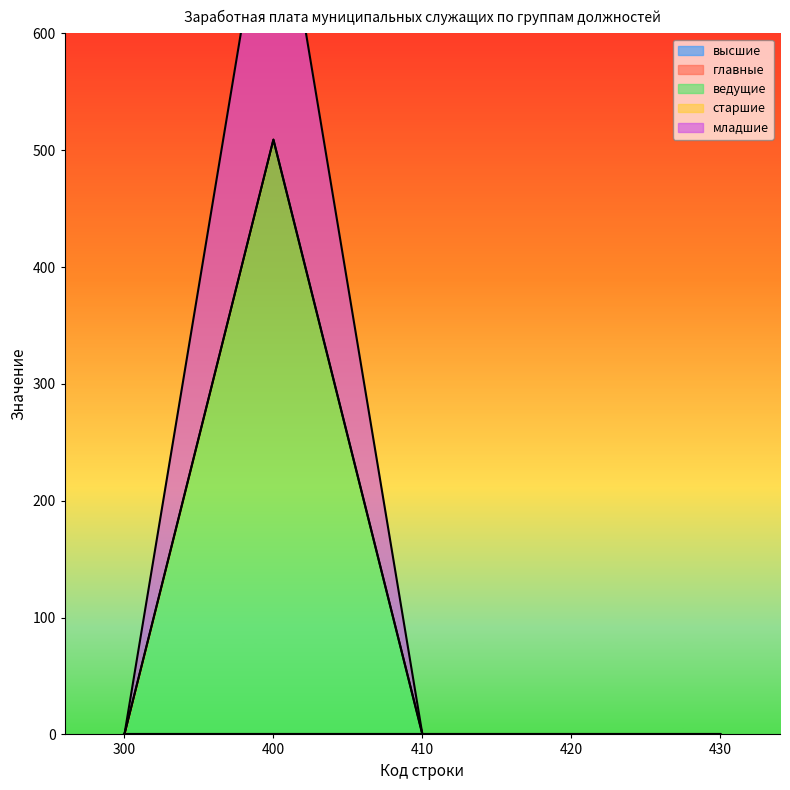

What is the maximum value for ведущие?

509